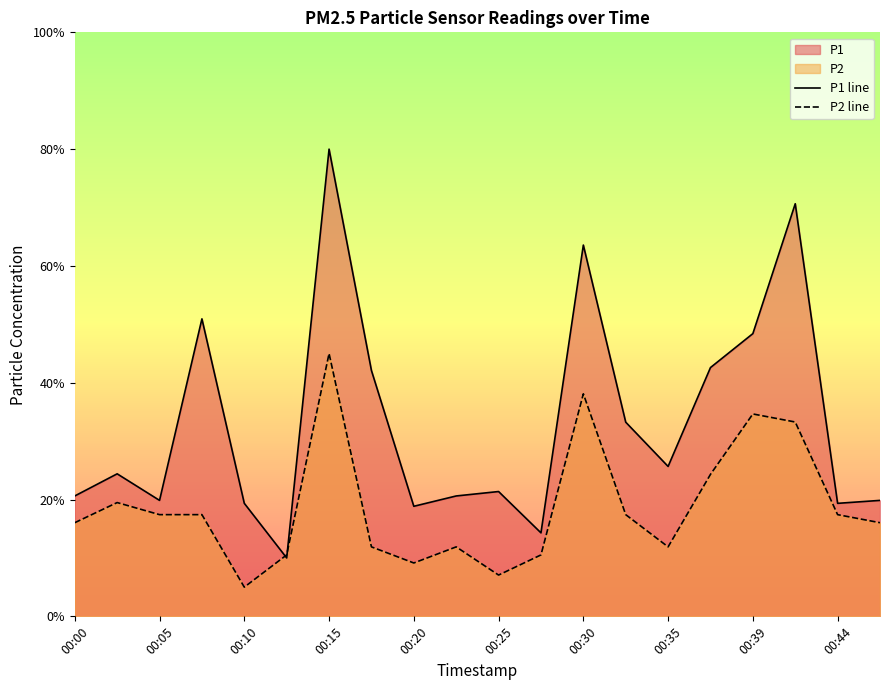

Where is the first local minimum for P1 line?

00:05